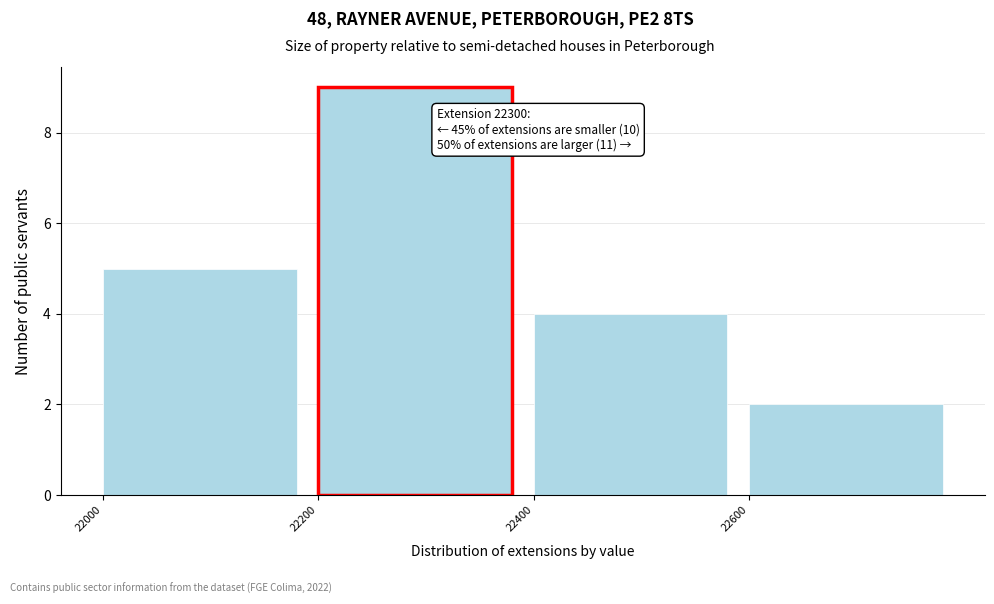

Which range on the x-axis has the tallest bar?

22200 to 22400